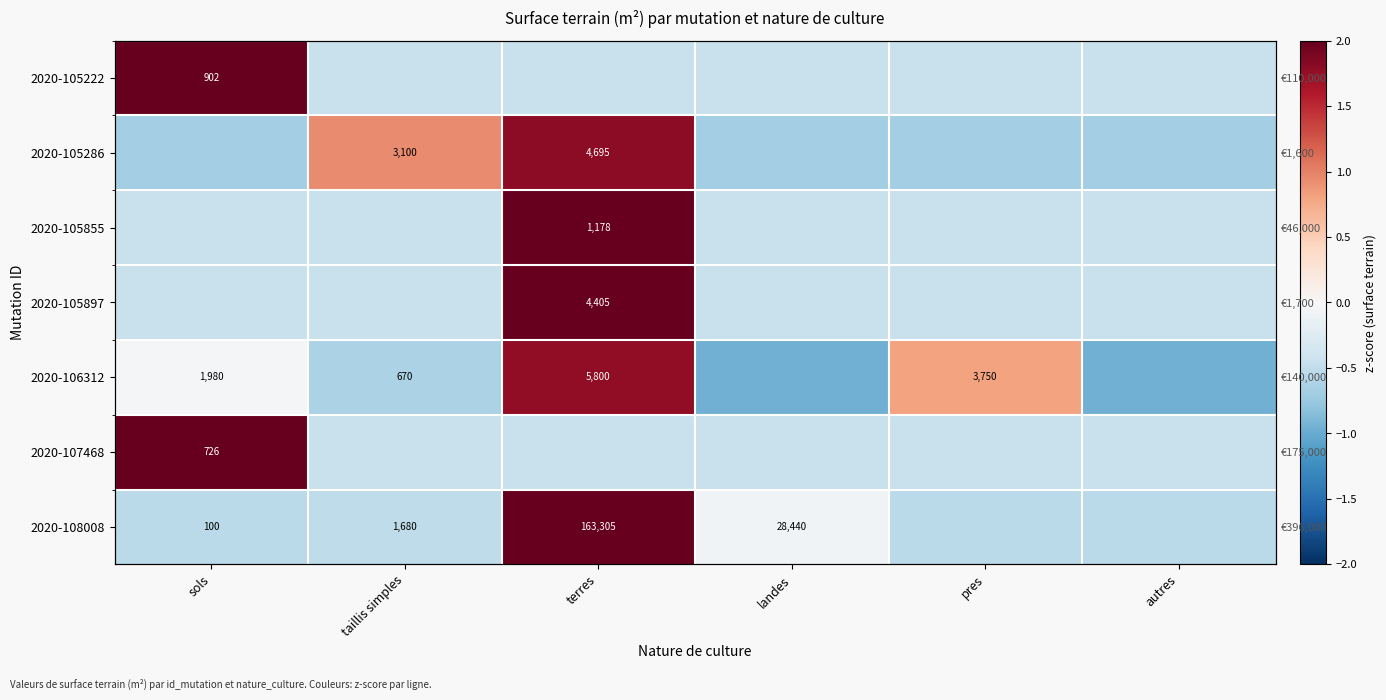

What is the spread (max minus min) of values at autres?

0.5